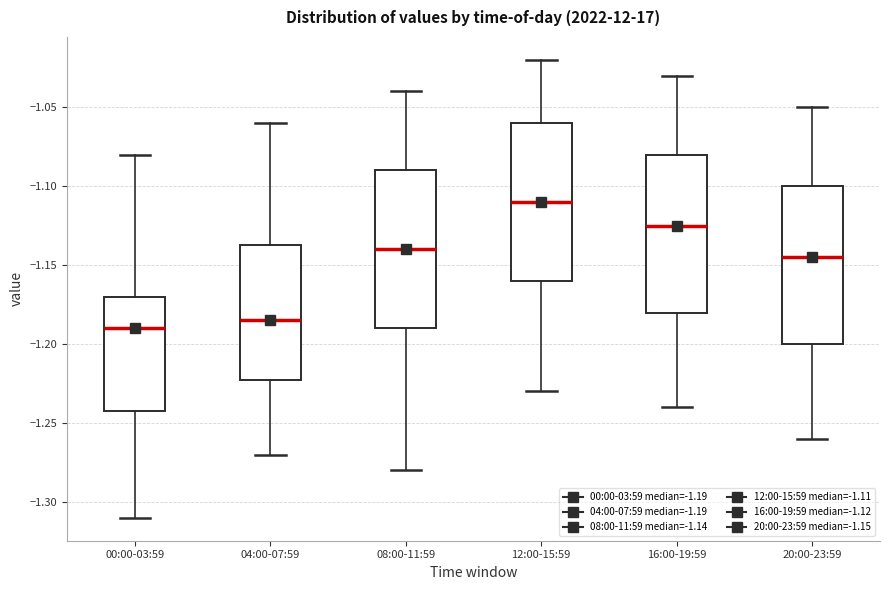

Where does the upper whisker of the box for 12:00-15:59 end on the y-axis? The values are not printed on the chart, so give them approximately, as read against the axis.

-1.020